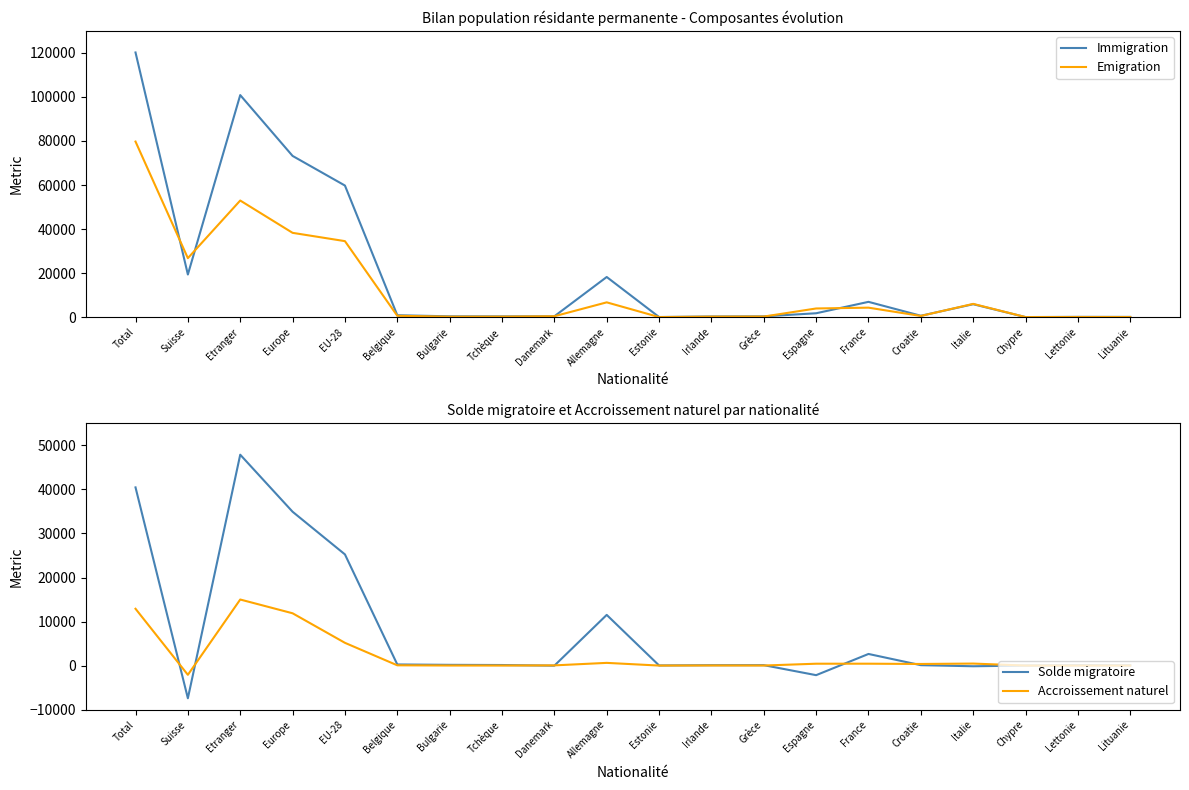

In Accroissement naturel, how many points are higher than both neighbors (excluding endpoints)?

5